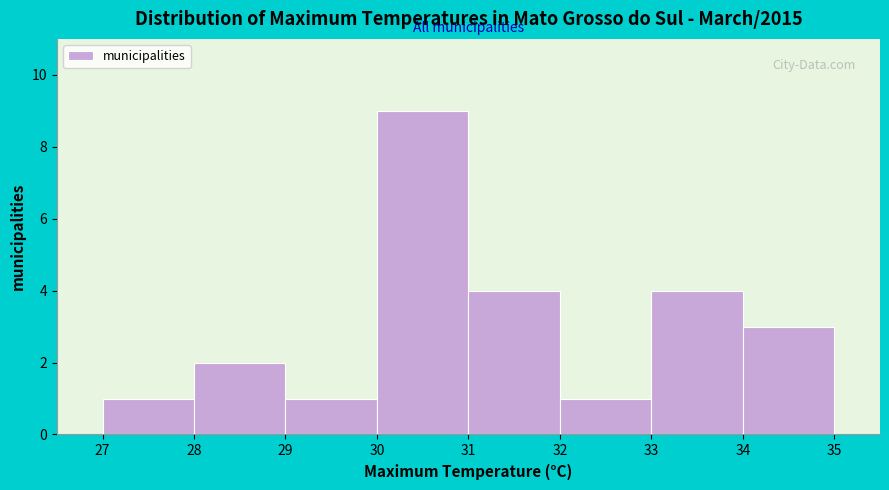

Which range on the x-axis has the tallest bar?

30 to 31